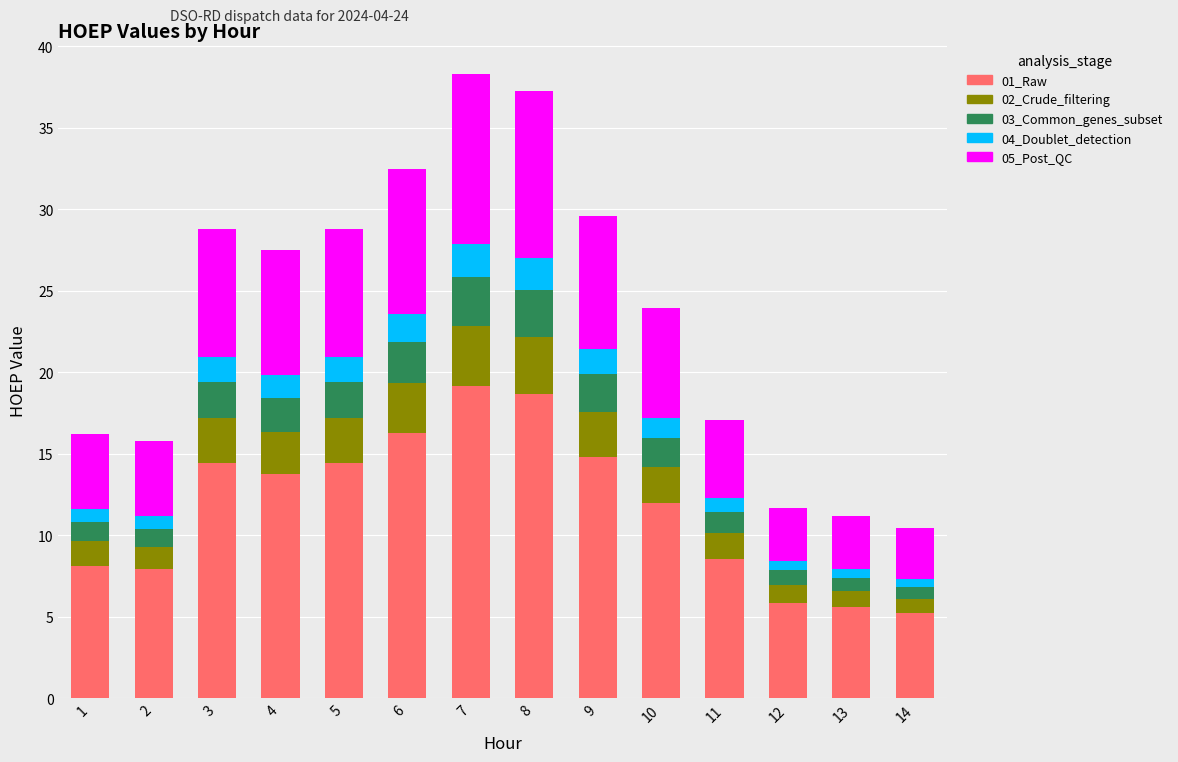

True or false: 03_Common_genes_subset has a value of 2.3 at 9.

True